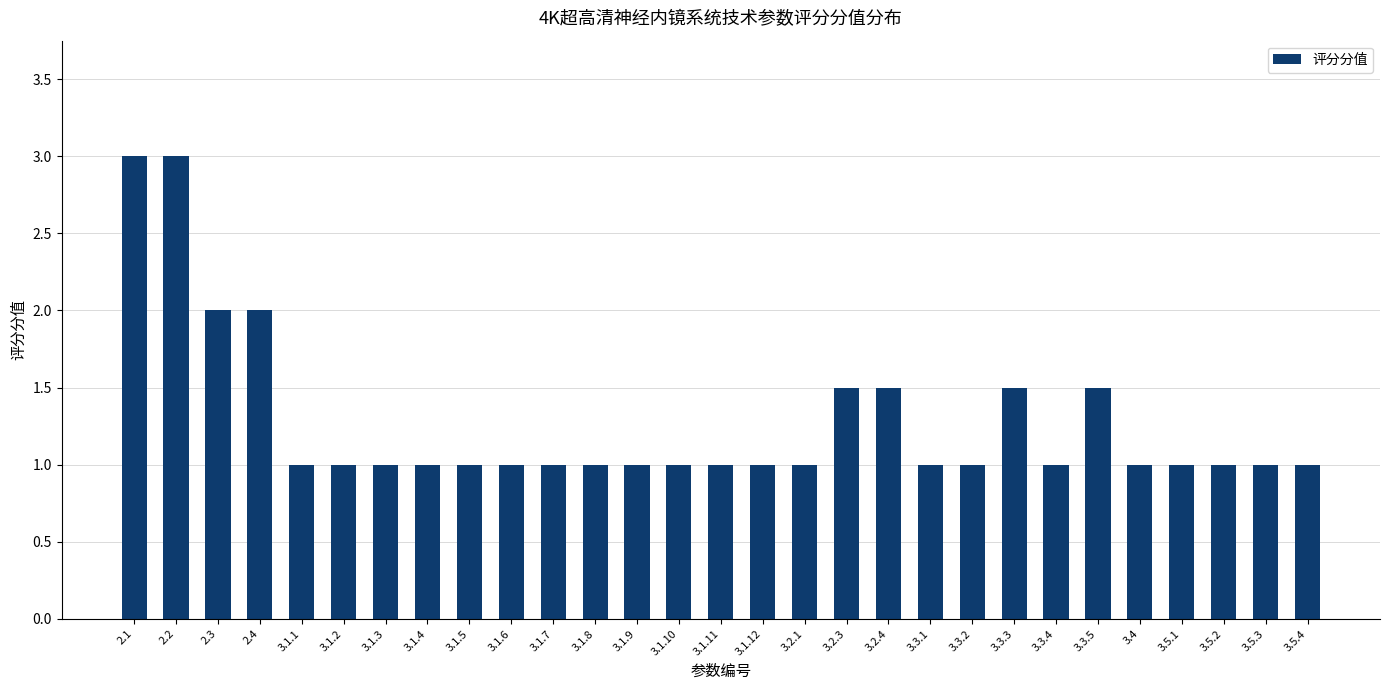

What is the sum of all values?

37.0